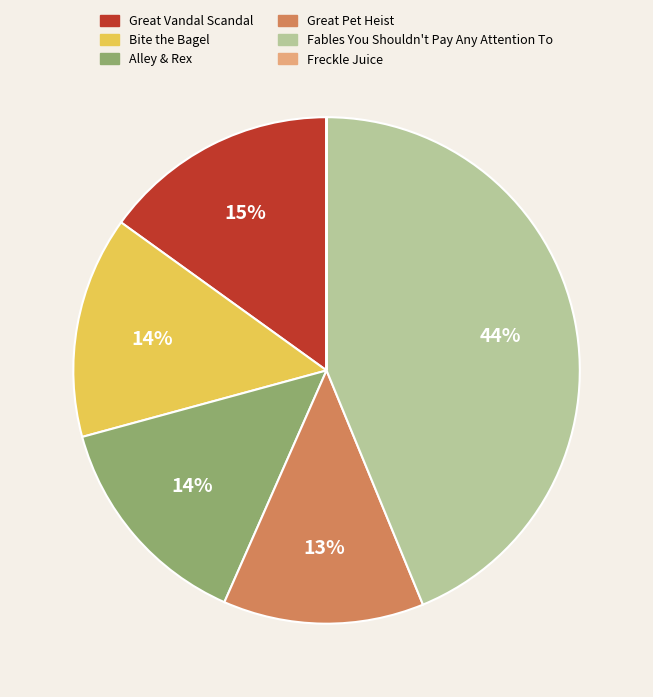

What is the largest slice in the pie chart?

Fables You Shouldn't Pay Any Attention To